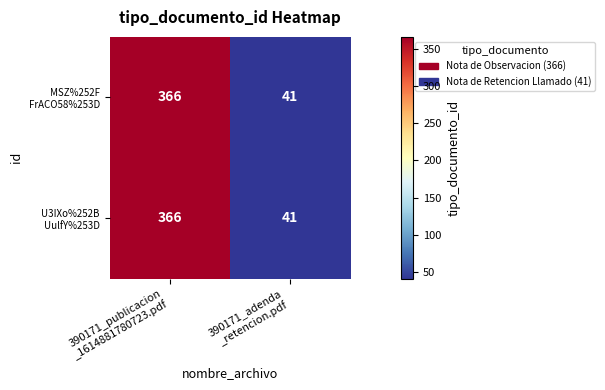

What is the minimum value shown in the chart?

41